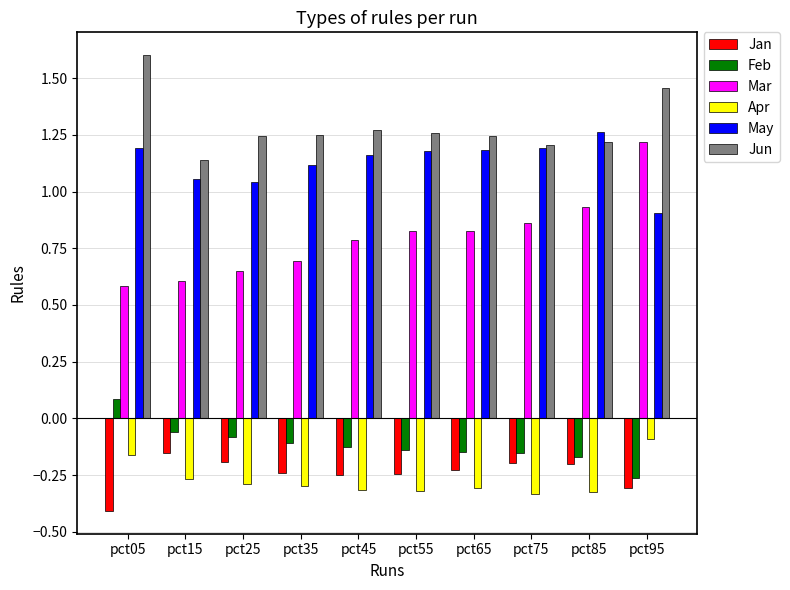

Is it true that Mar equals 0.8 at pct55?

True